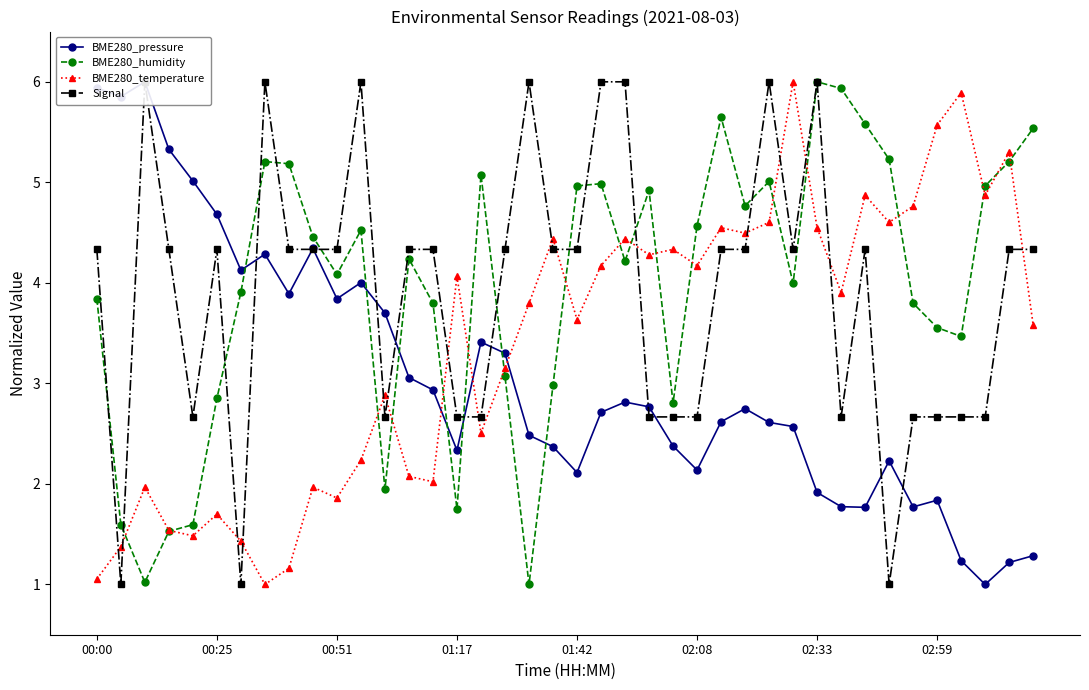

Where does the BME280_temperature series first go above 3?

01:17